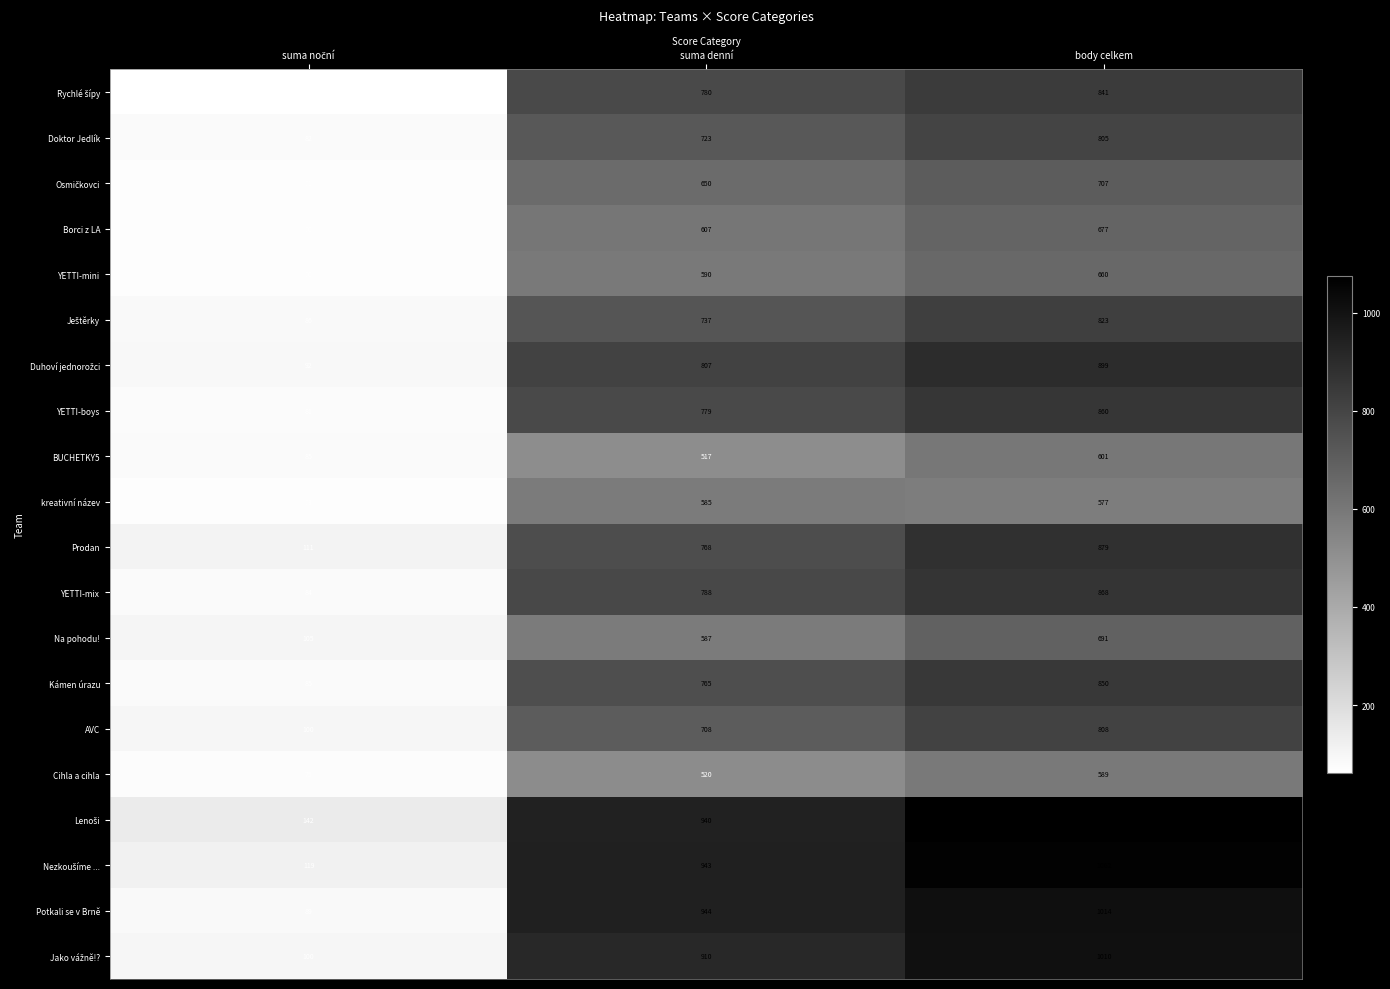

What is the approximate value of Kámen úrazu at suma denní, to the nearest 50?

750